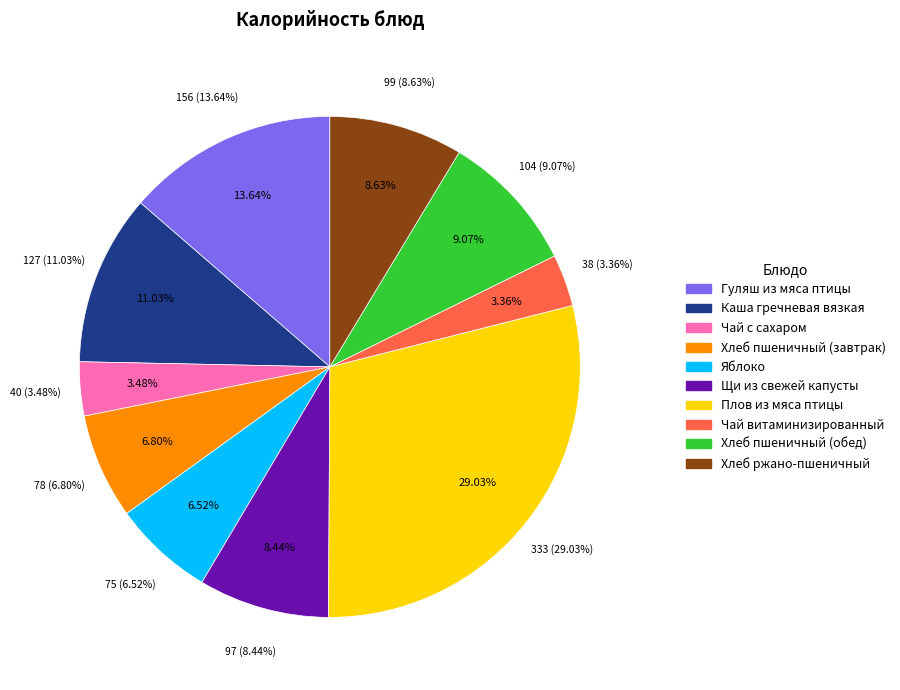

The Хлеб пшеничный (завтрак) slice represents 7% of the pie. True or false?

True